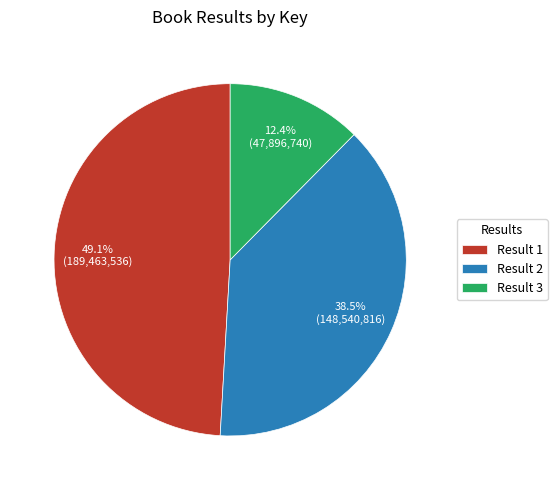

Between Result 3 and Result 2, which is larger?

Result 2